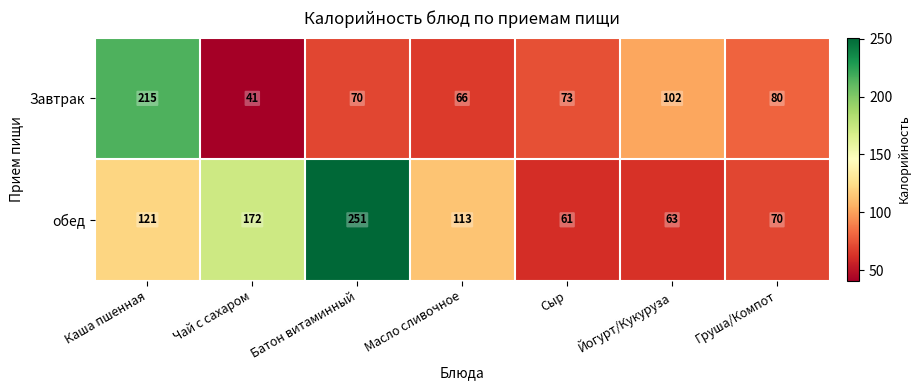

Reading left to right, extract all data points from this chart.

Завтрак: 215	41	70	66	73	102	80
обед: 121	172	251	113	61	63	70